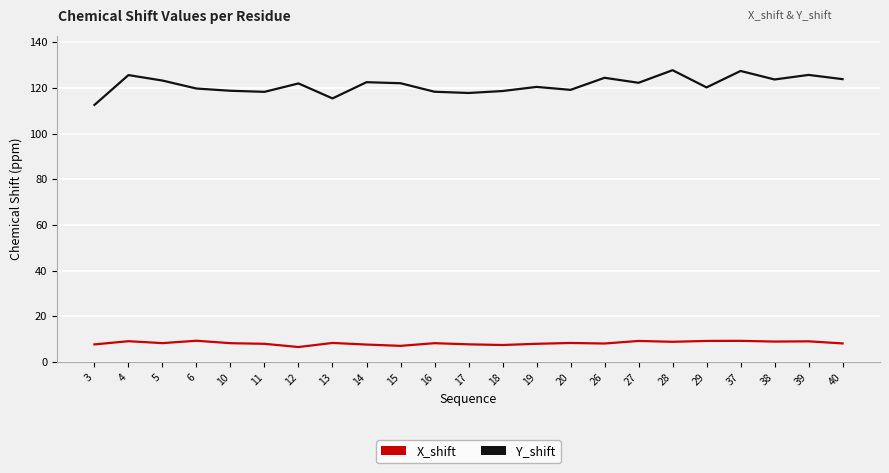

Rank the series by their average value, from highest to lowest.

Y_shift, X_shift